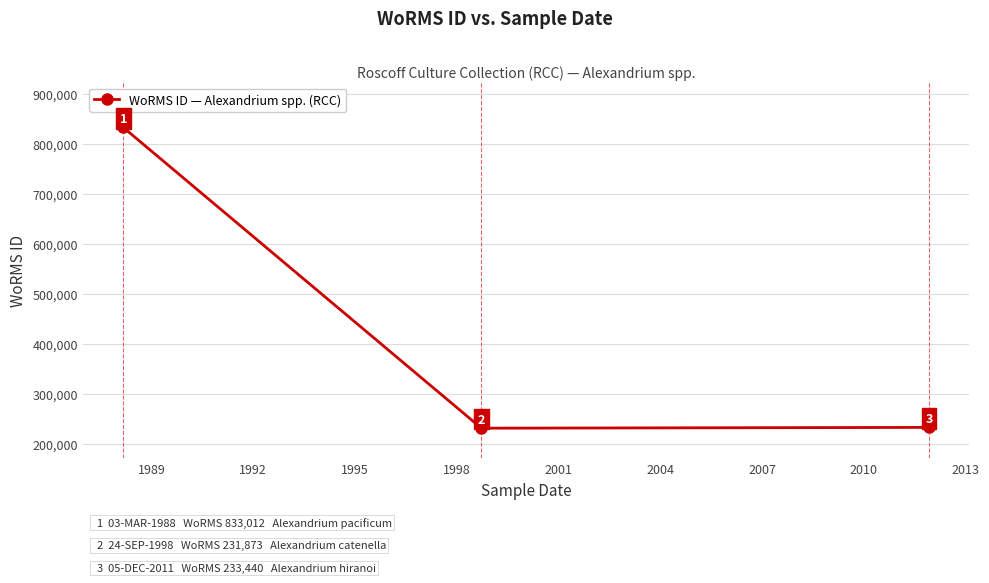

What is the value of the 3rd point from the left?

233440